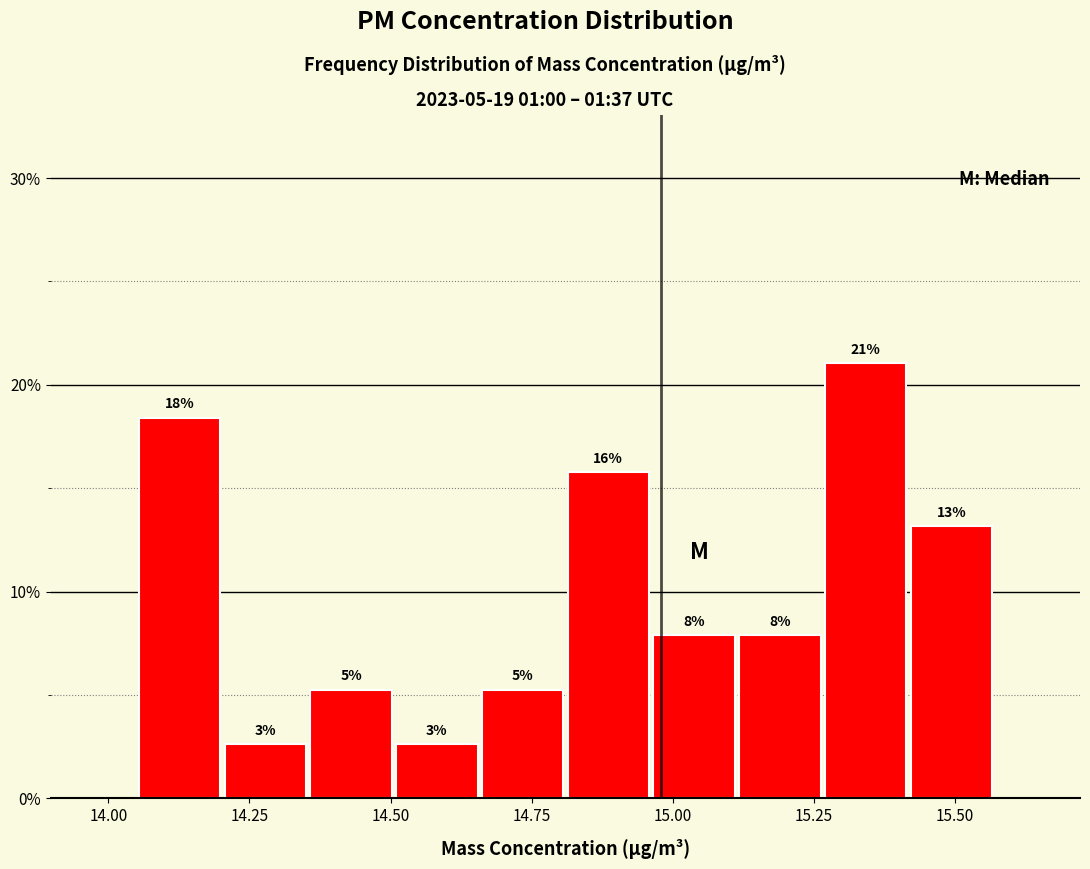

Read against the x-axis, roughly where is the centre of the tallest bar?

15.35